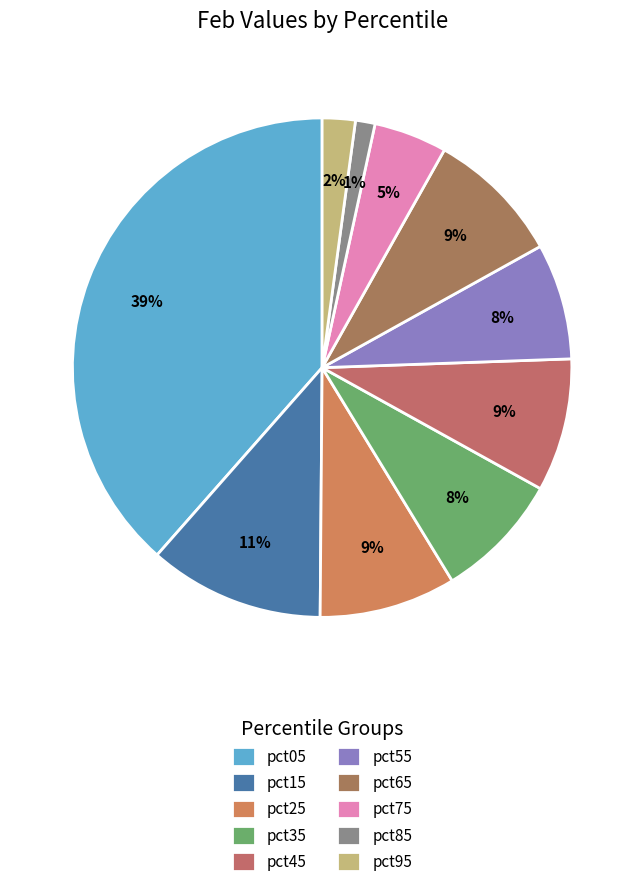

What percentage do pct35 and pct05 together represent?

46.7%